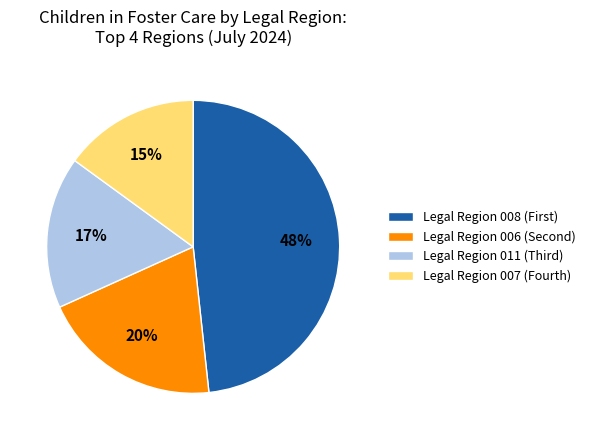

How many slices are in this pie chart?

4